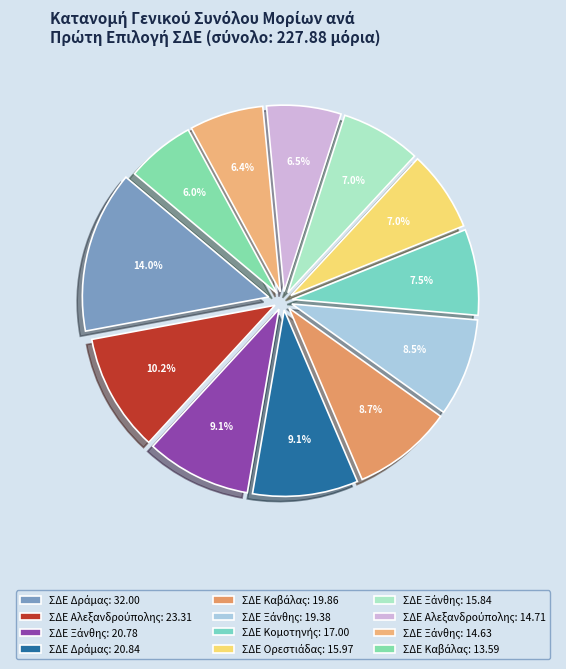

Count the number of slices in the pie.

12